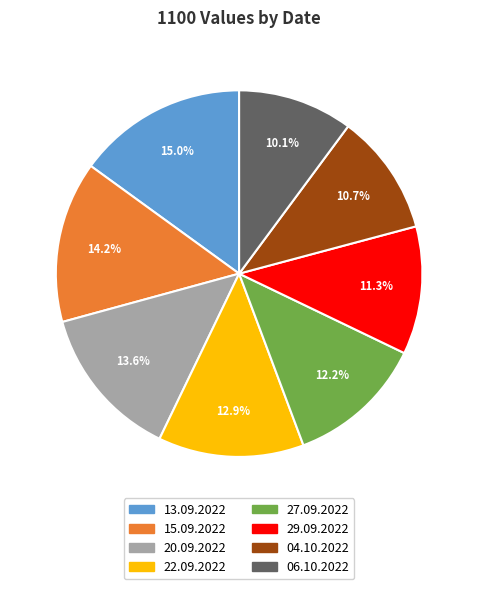

Rank the categories by value from highest to lowest.

13.09.2022, 15.09.2022, 20.09.2022, 22.09.2022, 27.09.2022, 29.09.2022, 04.10.2022, 06.10.2022